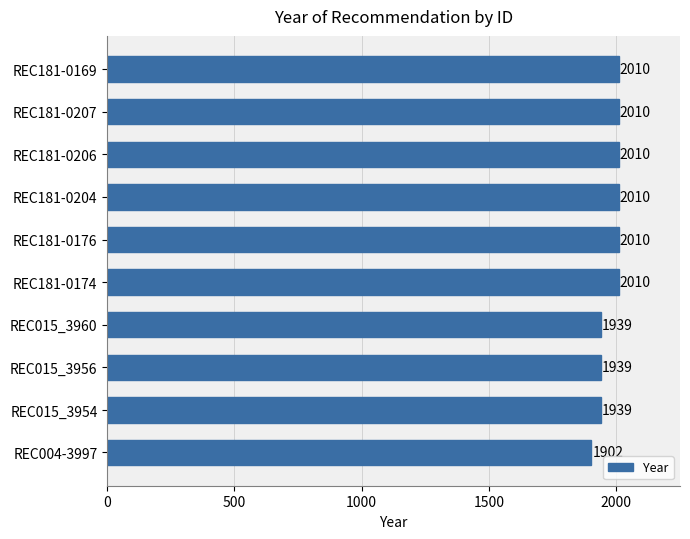

The chart shows a value of 2010 at REC181-0174. True or false?

True